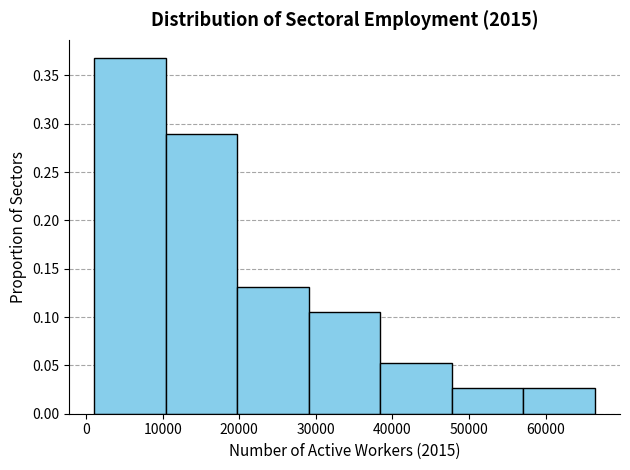

Over which range of the x-axis is the bar tallest?

1000 to 10000